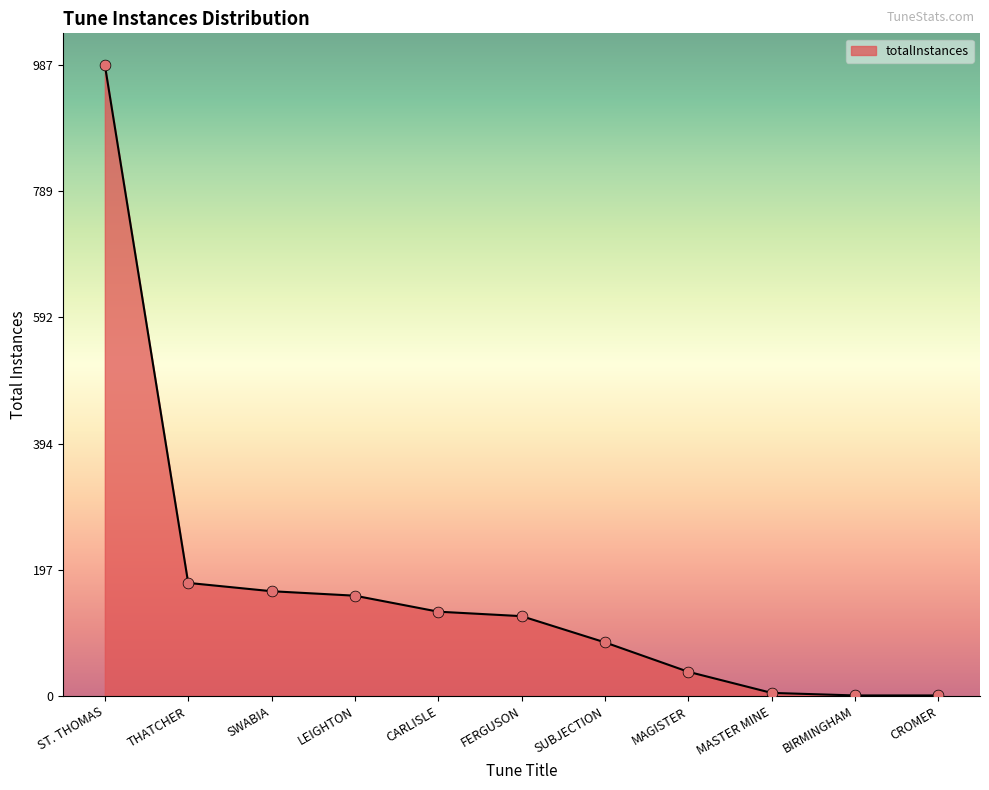

Approximately how many times larger is the value at THATCHER compared to CROMER?

177.0